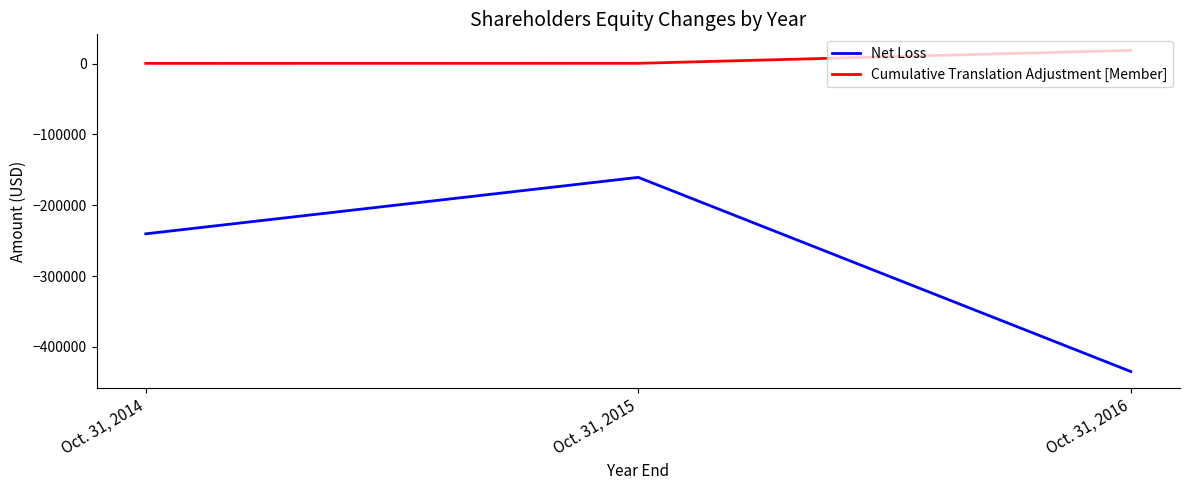

What are all the series names shown in the legend?

Net Loss, Cumulative Translation Adjustment [Member]